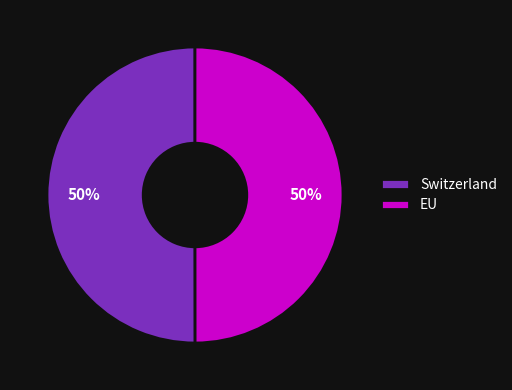

True or false: Switzerland accounts for 44% of the total.

False